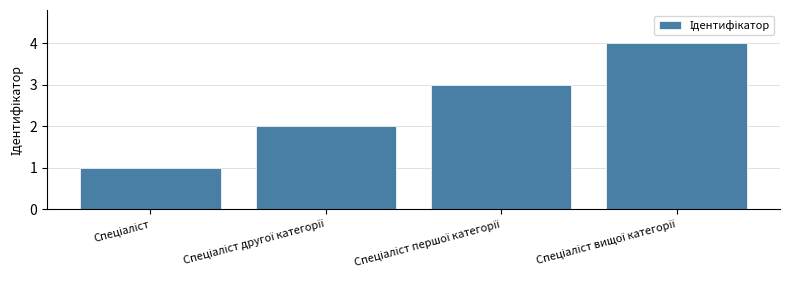

What is the sum of all values?

10